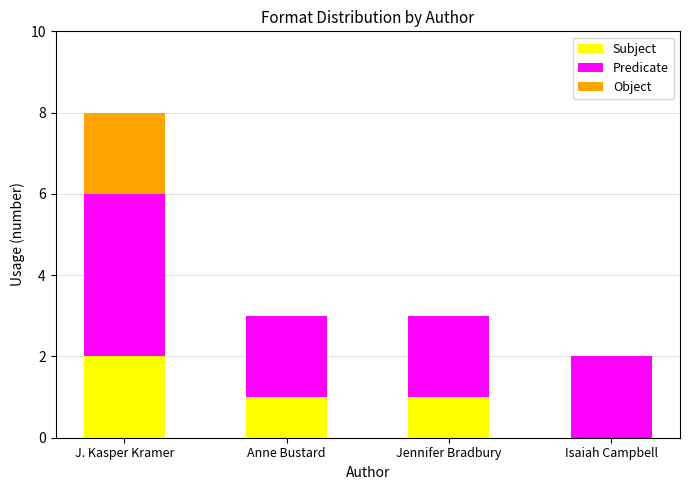

At which category is the sum across all series the highest?

J. Kasper Kramer